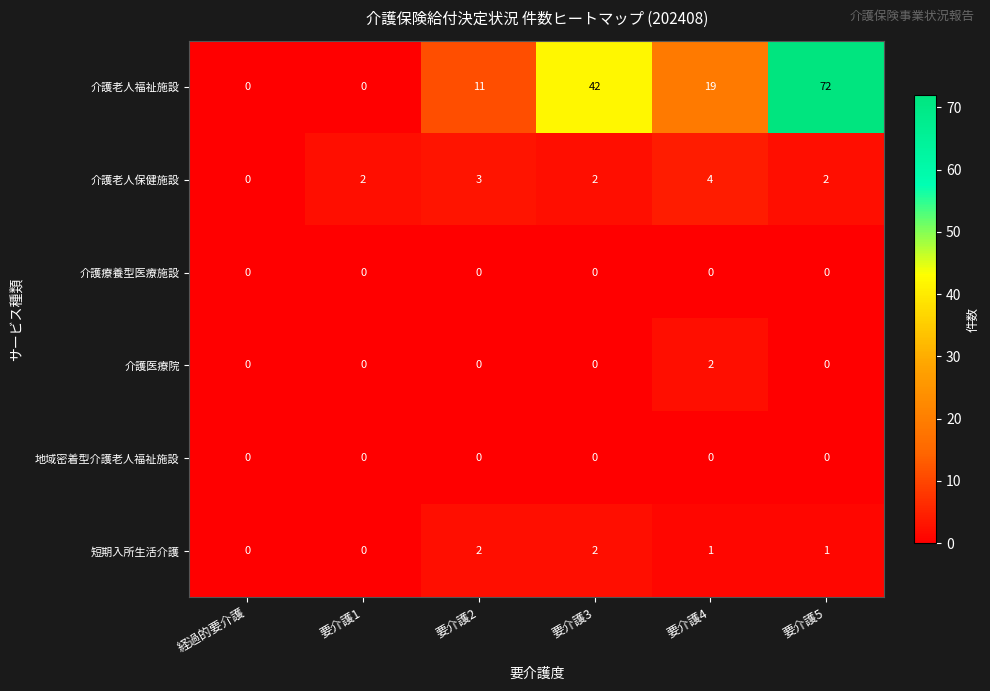

At which category does the chart reach its peak across all series?

要介護5